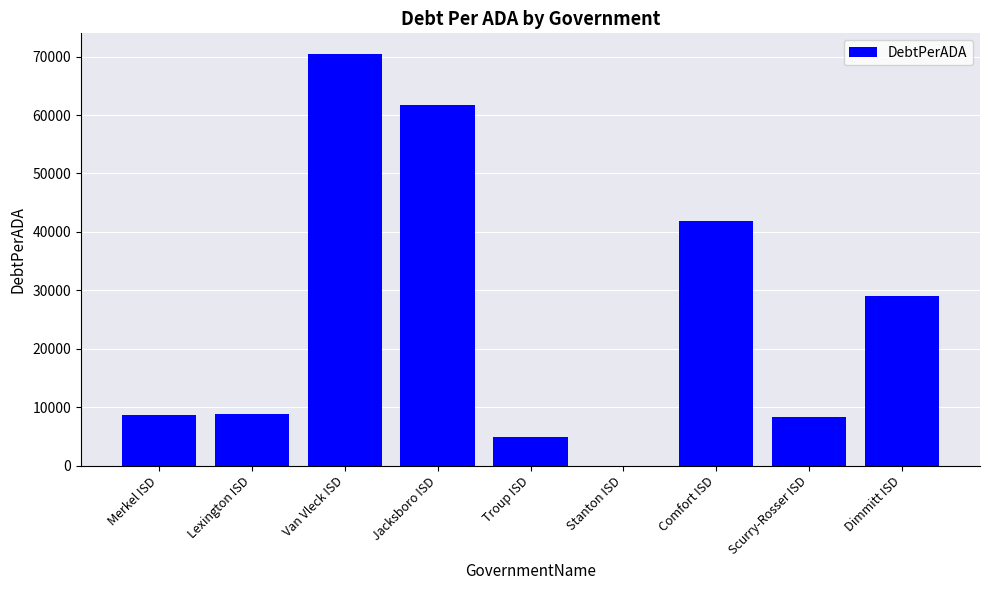

The chart shows a value of 61779.8 at Jacksboro ISD. True or false?

True